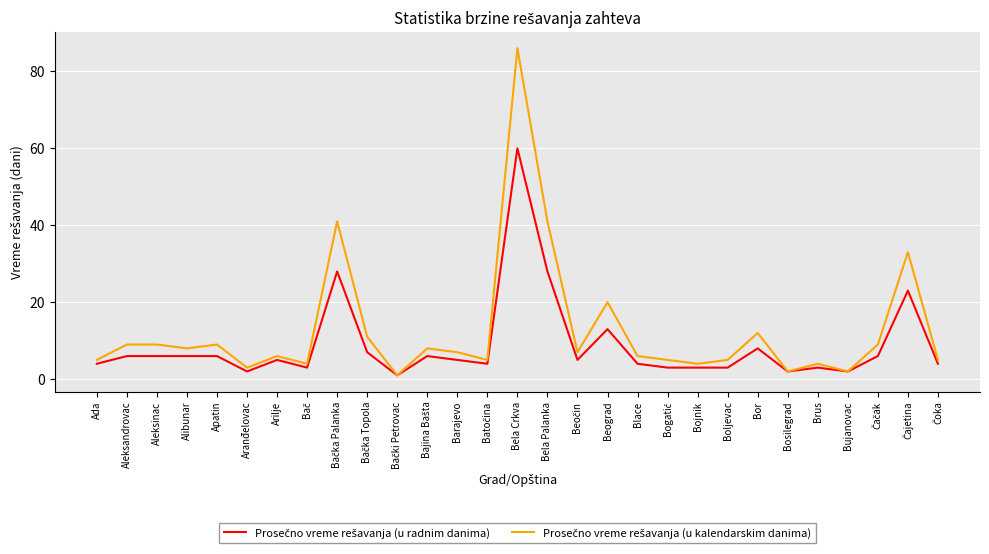

What position from the right is Blace?

11